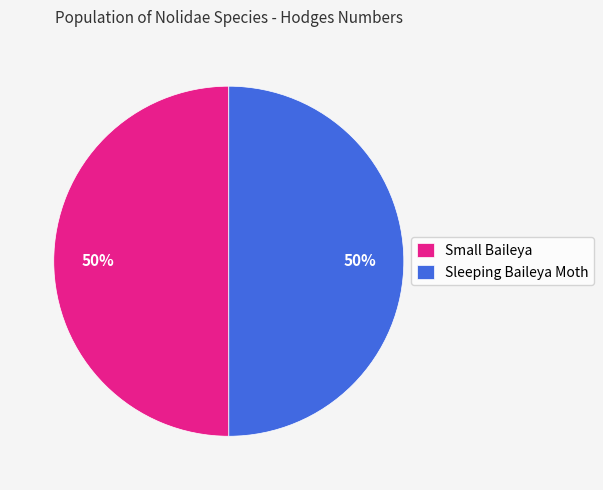

The Sleeping Baileya Moth slice represents 50% of the pie. True or false?

True